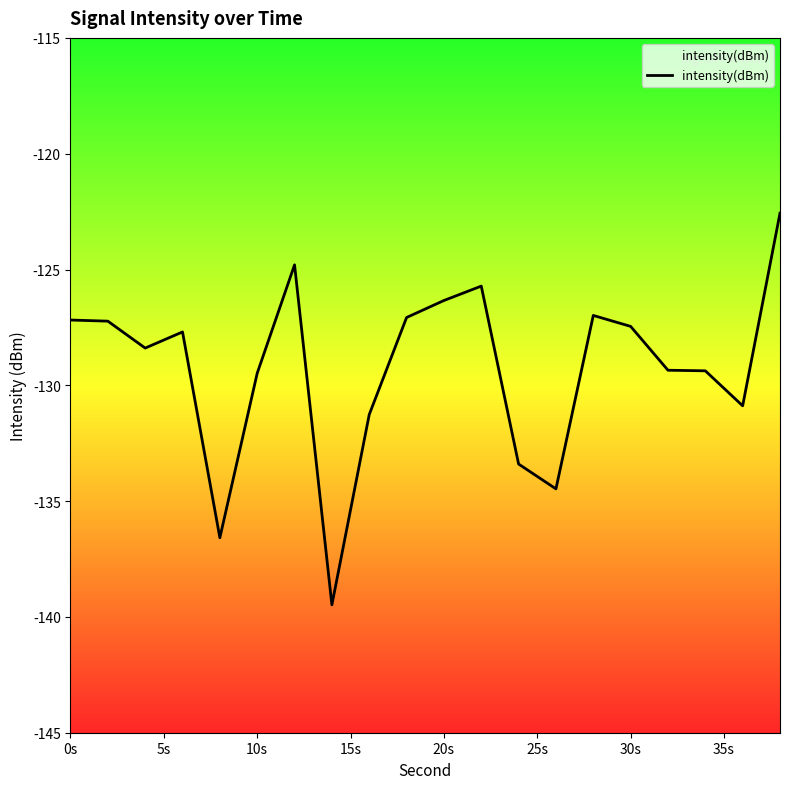

What is the greatest value displayed?

-122.6